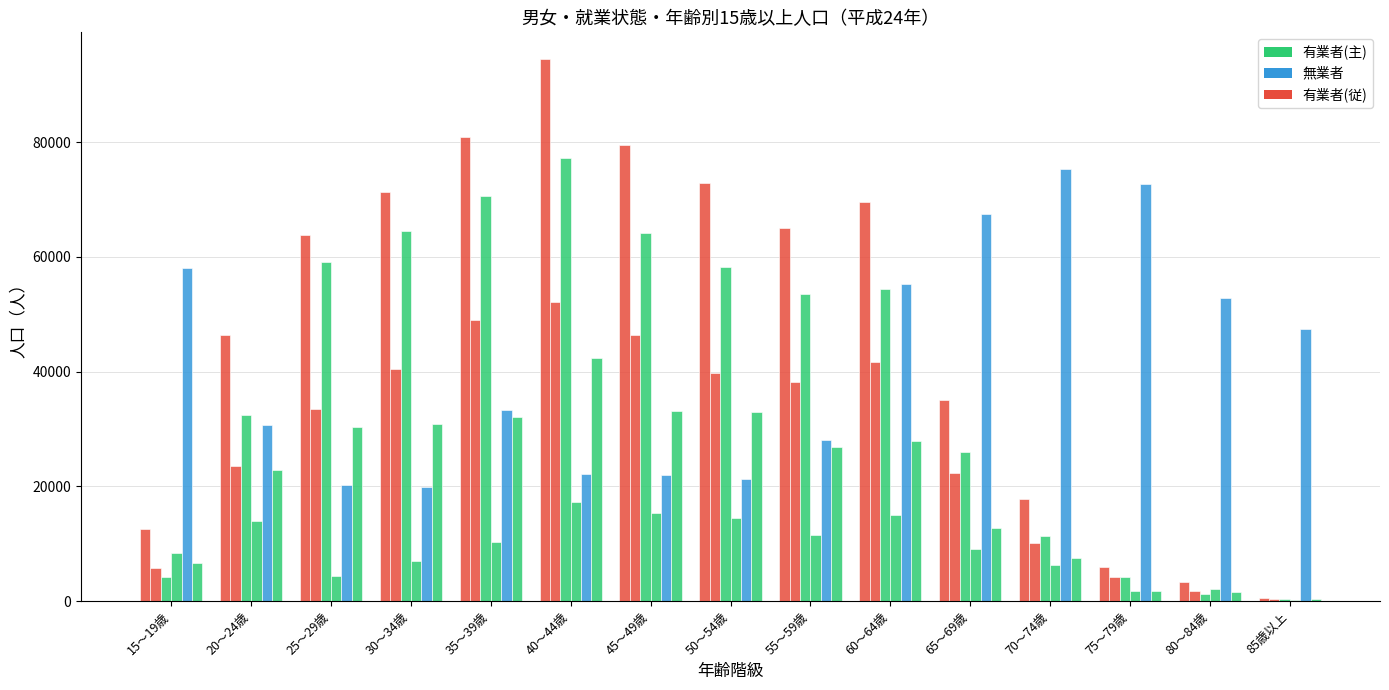

How many distinct data groups are displayed?

6